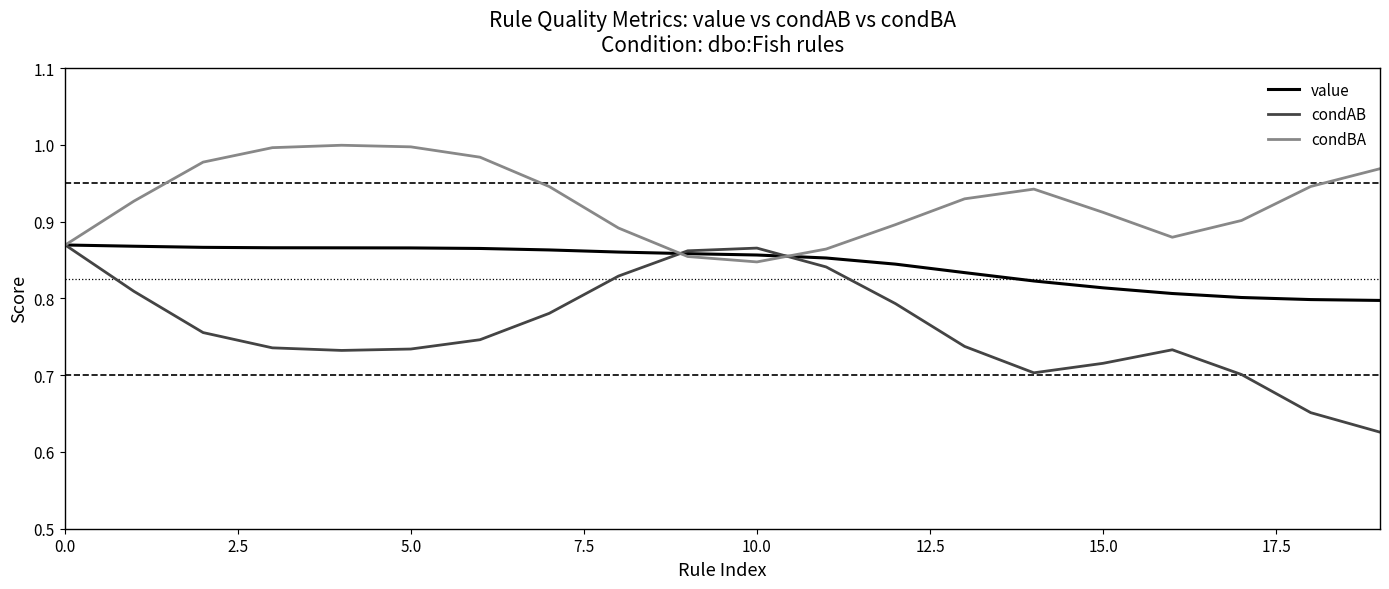

What is the value of the value point at the 10th from the left?

0.9